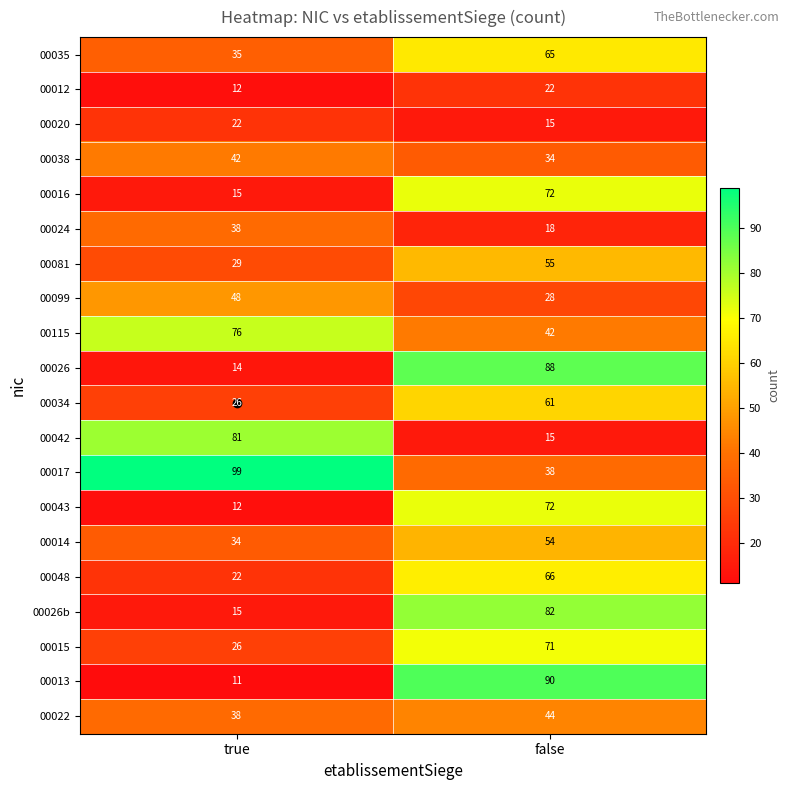

At which category does the chart reach its peak across all series?

true